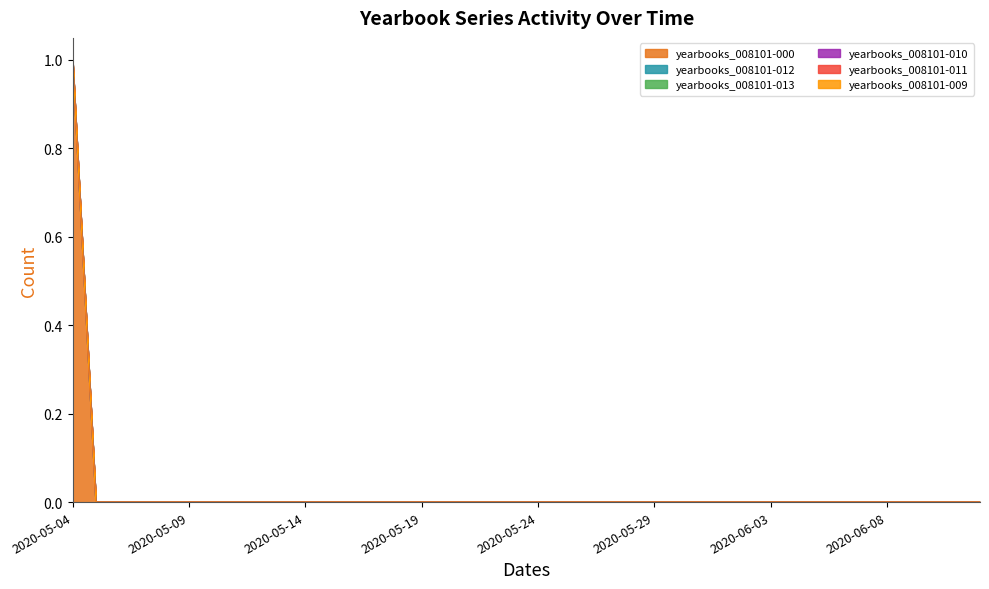

The value of yearbooks_008101-011 at 2020-06-08 is 0. True or false?

True